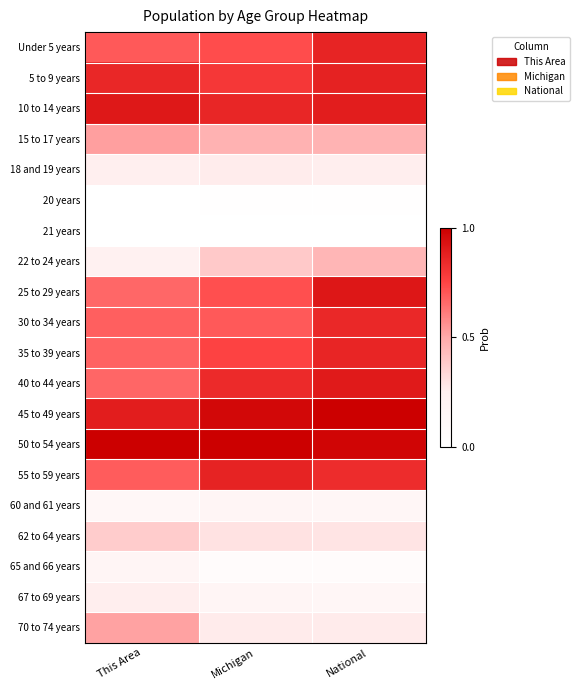

Count the number of data series in this chart.

20